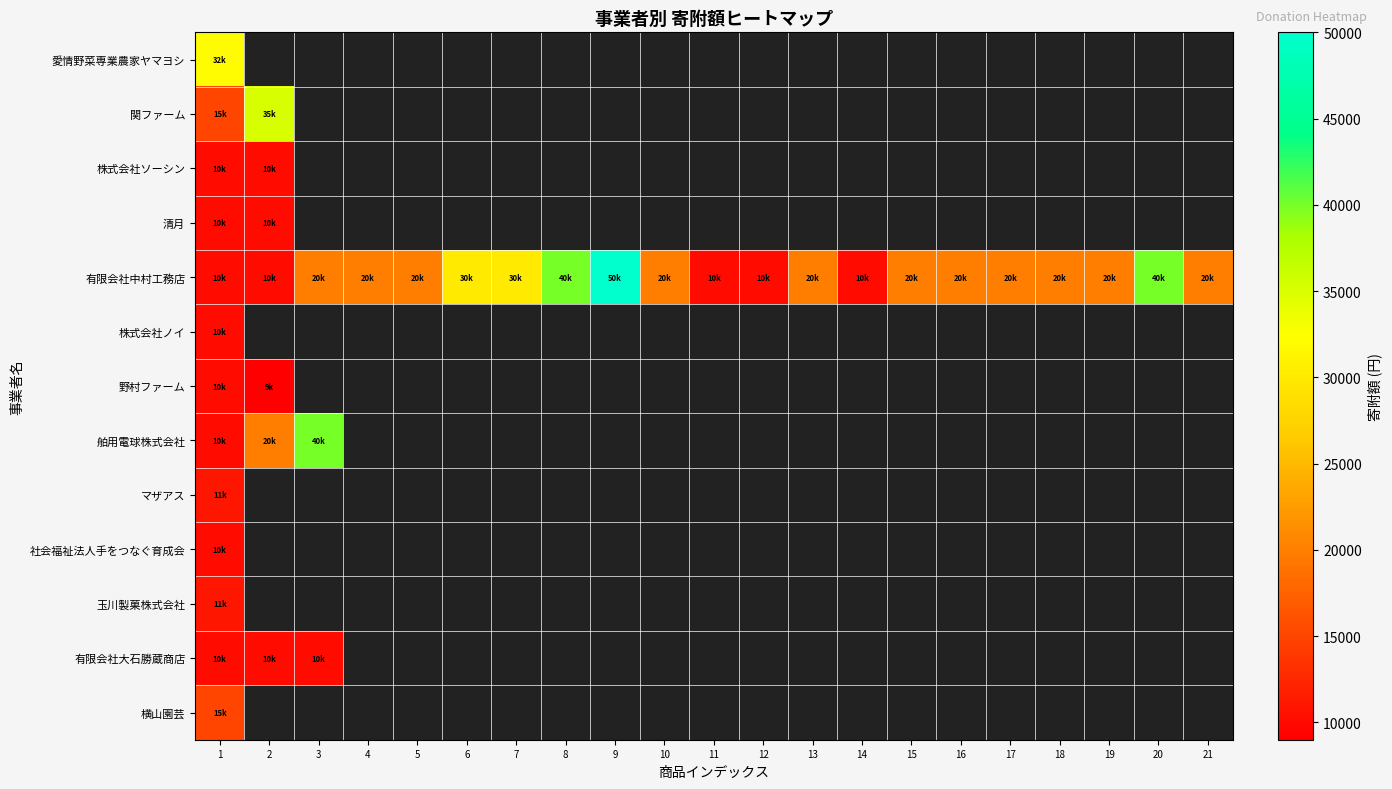

At which category is the sum across all series the highest?

1